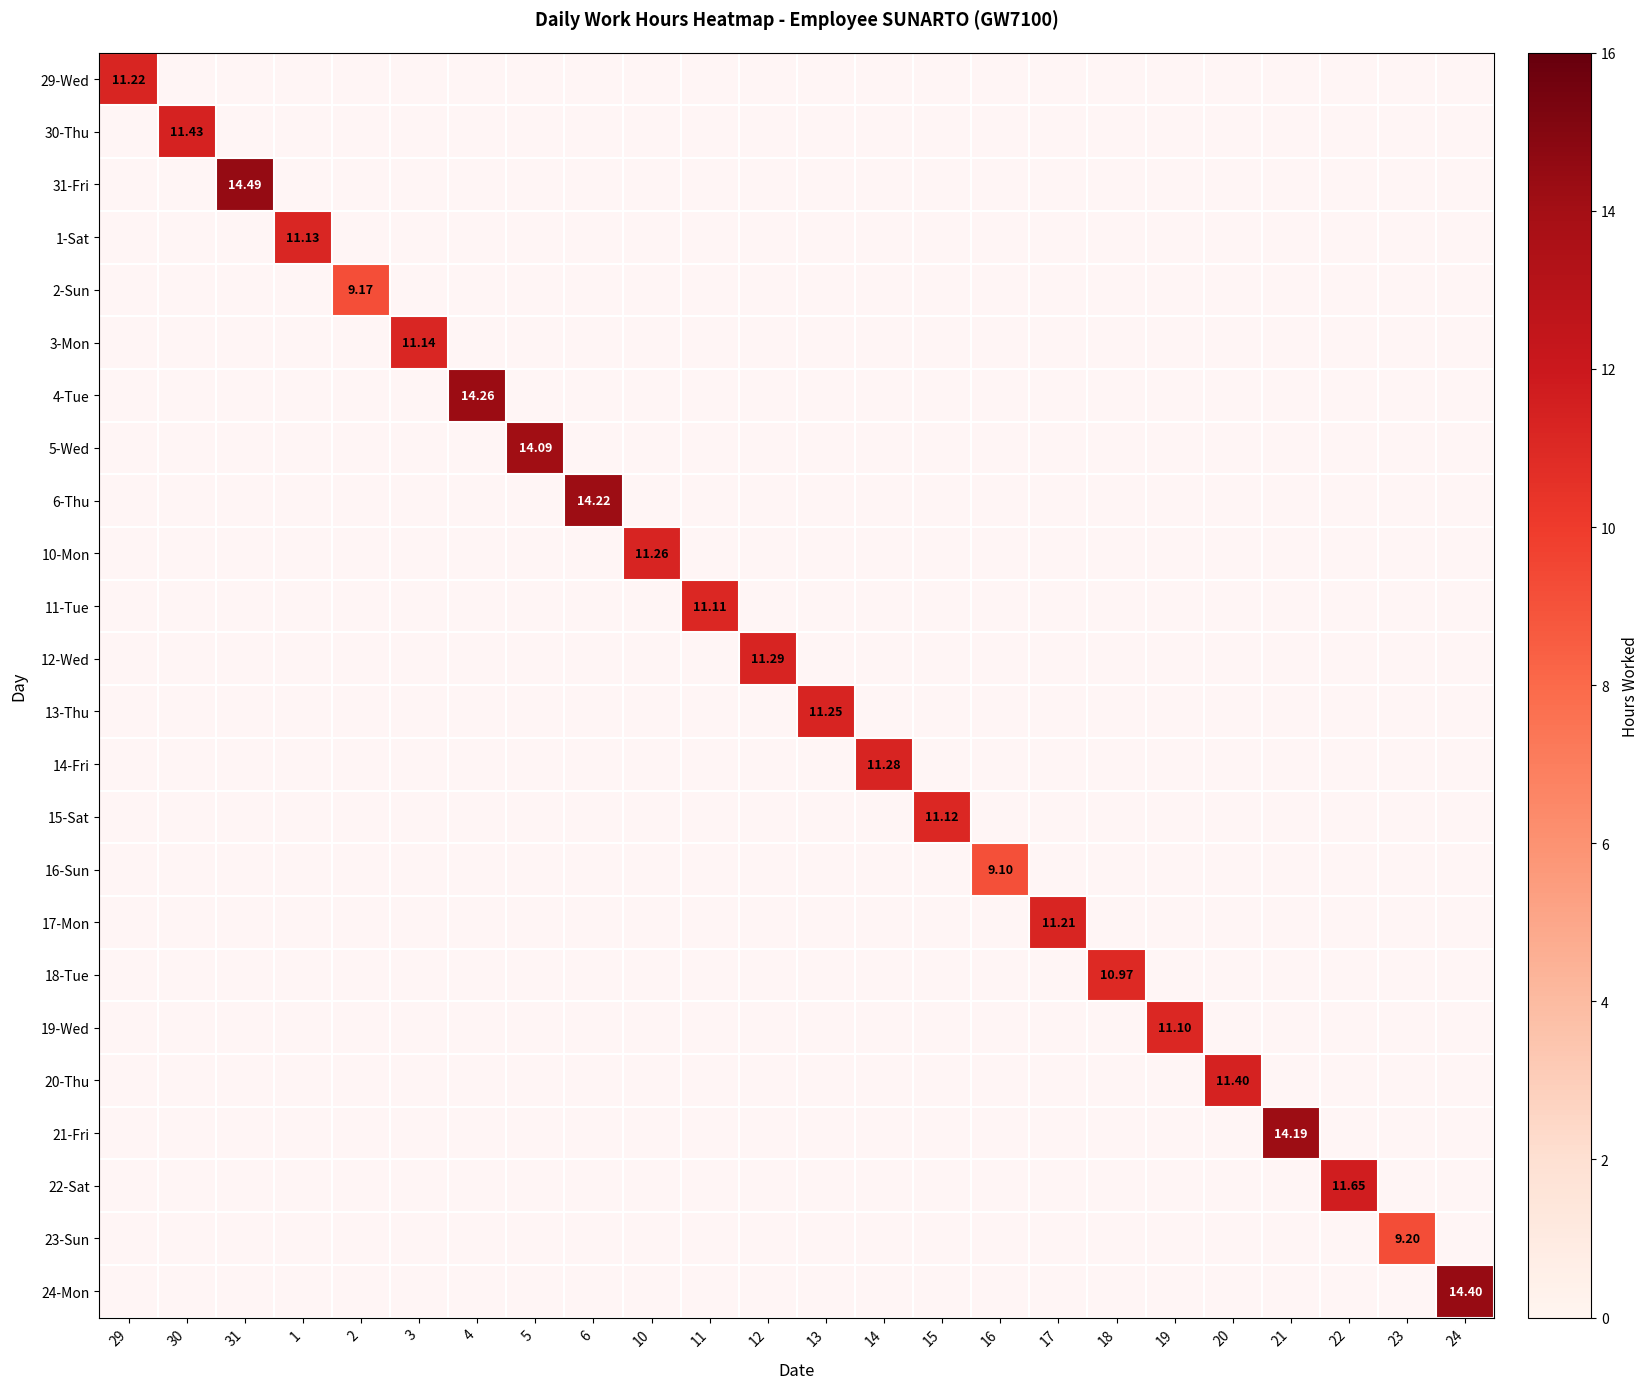

At 15, list the series in order from largest to smallest.

15-Sat, 29-Wed, 30-Thu, 31-Fri, 1-Sat, 2-Sun, 3-Mon, 4-Tue, 5-Wed, 6-Thu, 10-Mon, 11-Tue, 12-Wed, 13-Thu, 14-Fri, 16-Sun, 17-Mon, 18-Tue, 19-Wed, 20-Thu, 21-Fri, 22-Sat, 23-Sun, 24-Mon